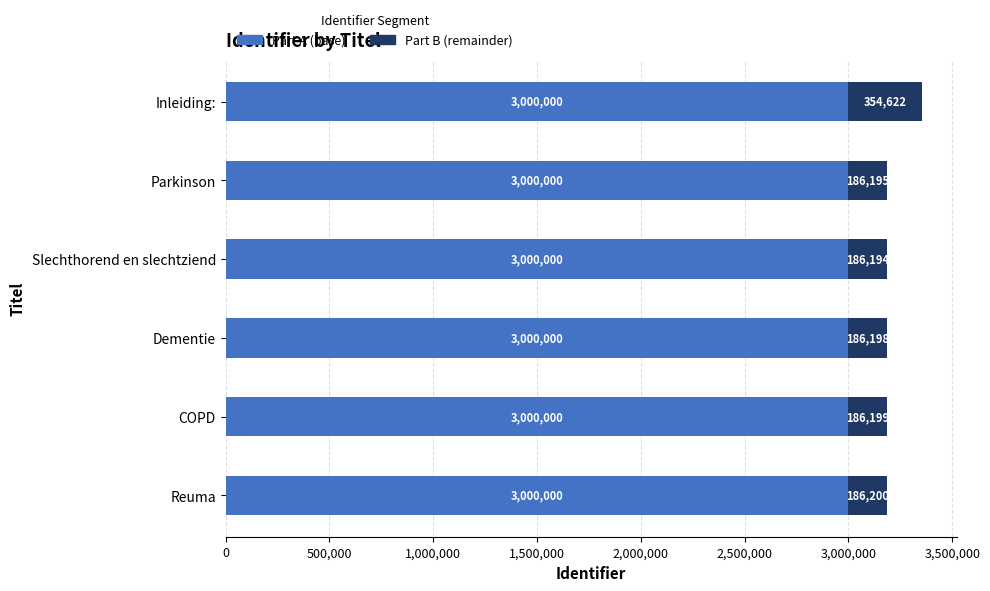

At which category is the sum across all series the highest?

Inleiding: